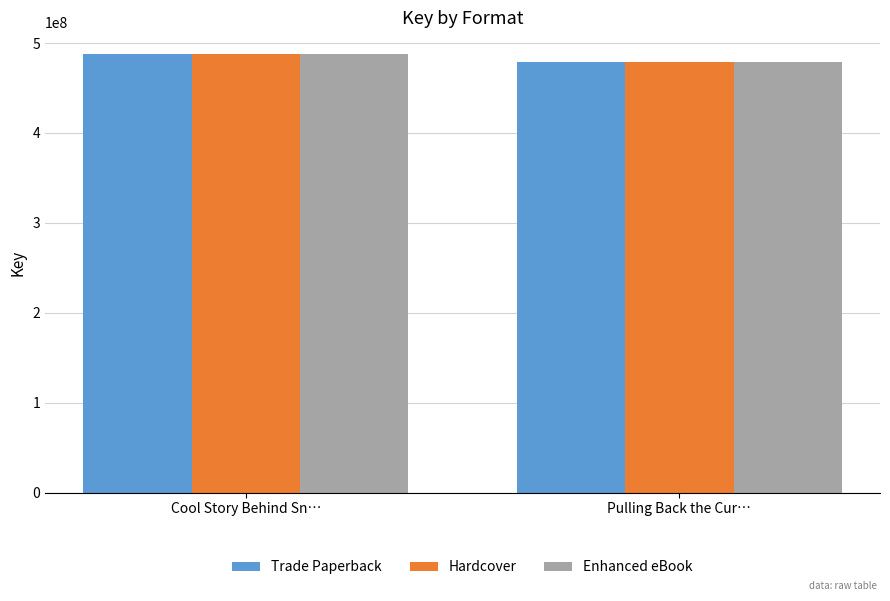

At which label does Trade Paperback reach its minimum?

Pulling Back the Cur…